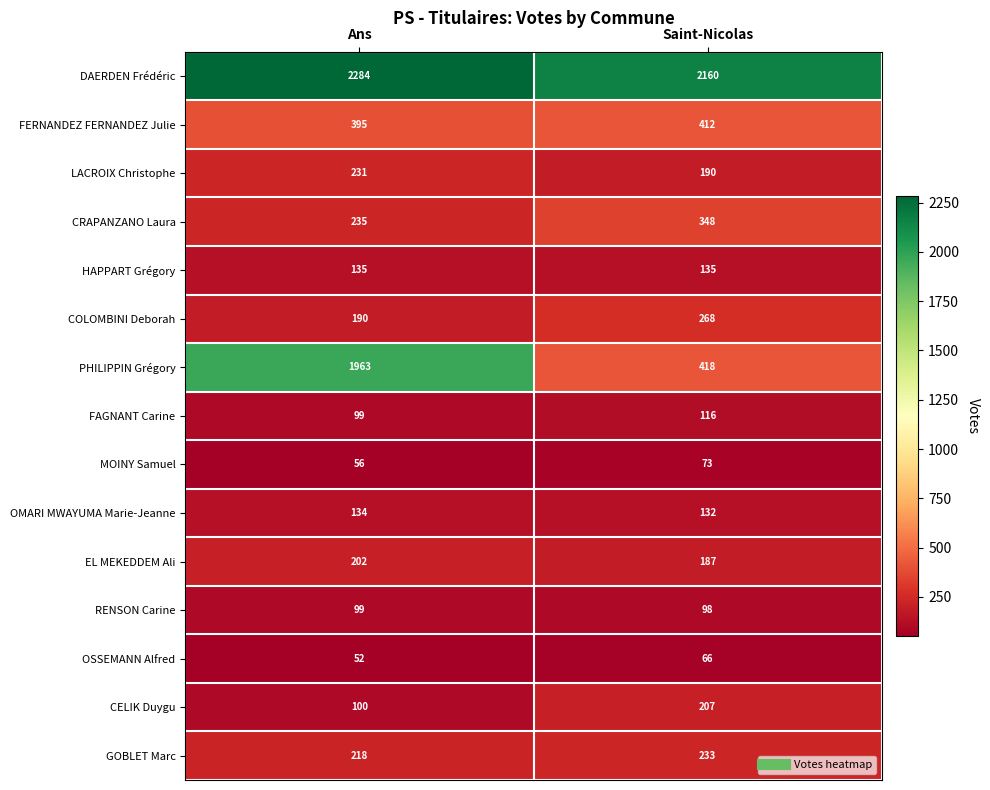

What is the total value across all series at Saint-Nicolas?

5043